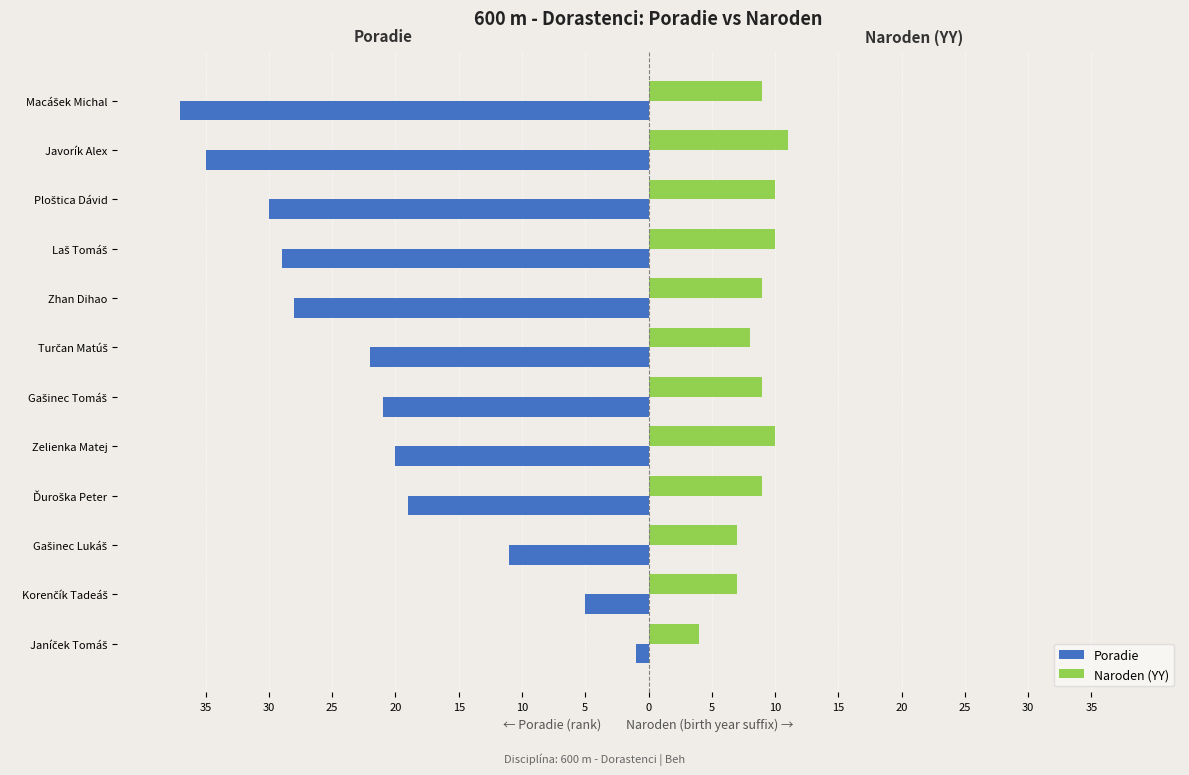

Reading left to right, transcribe all the data shown in this chart.

Poradie: -1	-5	-11	-19	-20	-21	-22	-28	-29	-30	-35	-37
Naroden (YY): 4	7	7	9	10	9	8	9	10	10	11	9